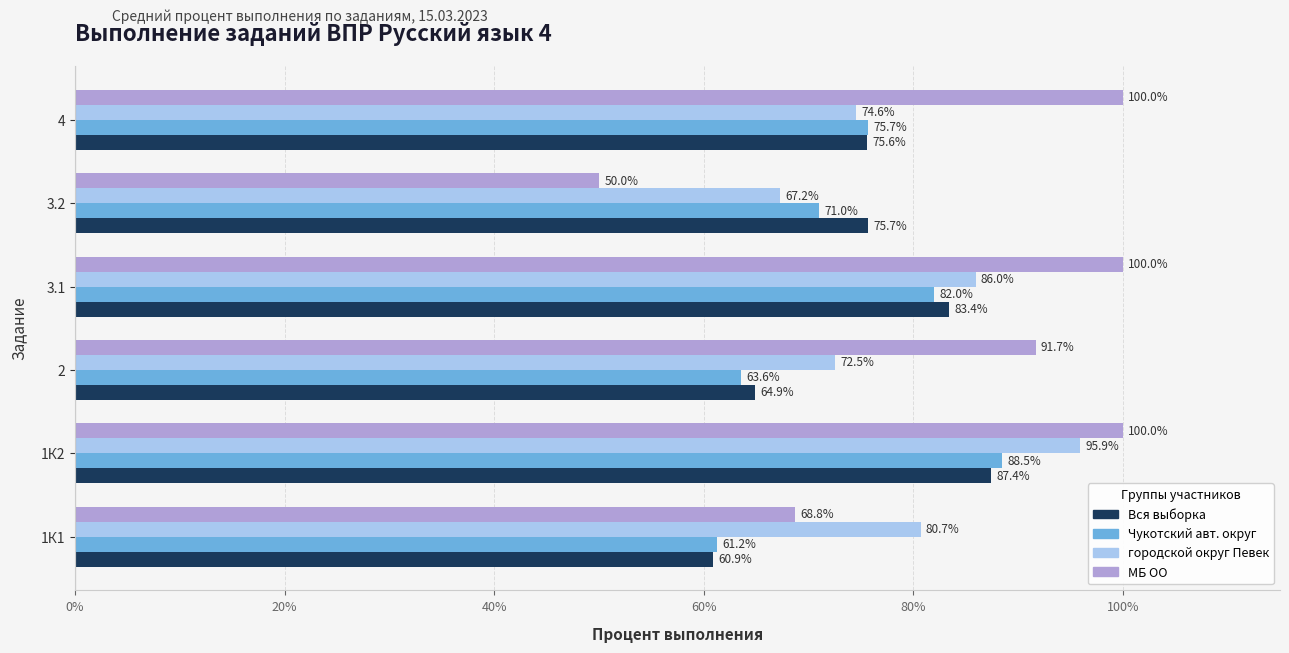

What is the difference between the highest and lowest values at 1К2?

12.6